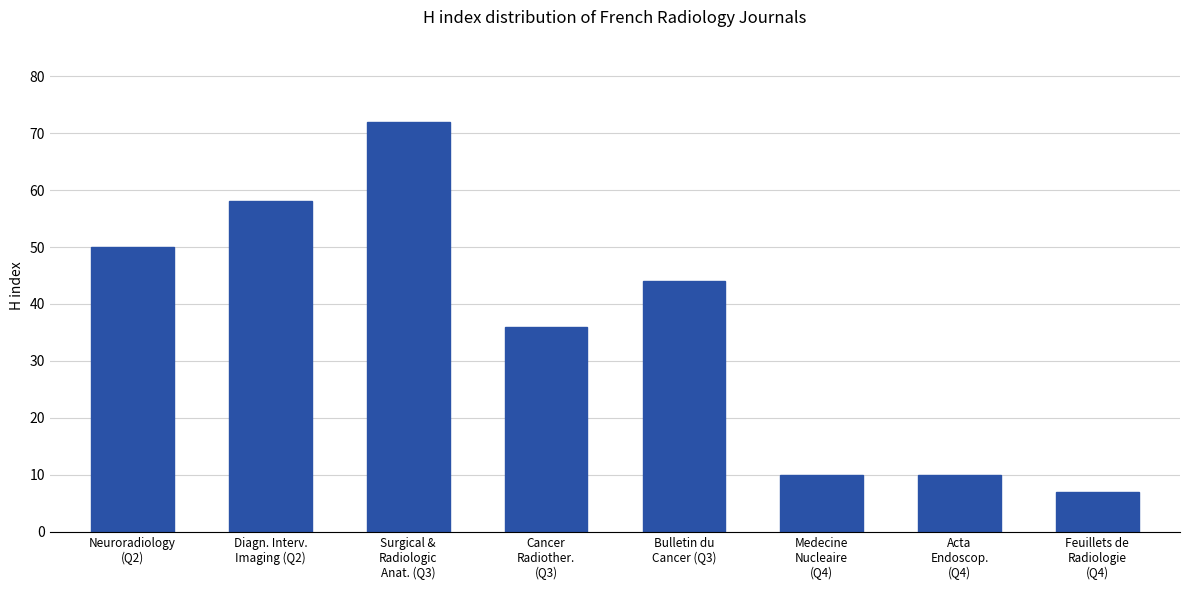

Which has a higher value, Acta
Endoscop.
(Q4) or Diagn. Interv.
Imaging (Q2)?

Diagn. Interv.
Imaging (Q2)